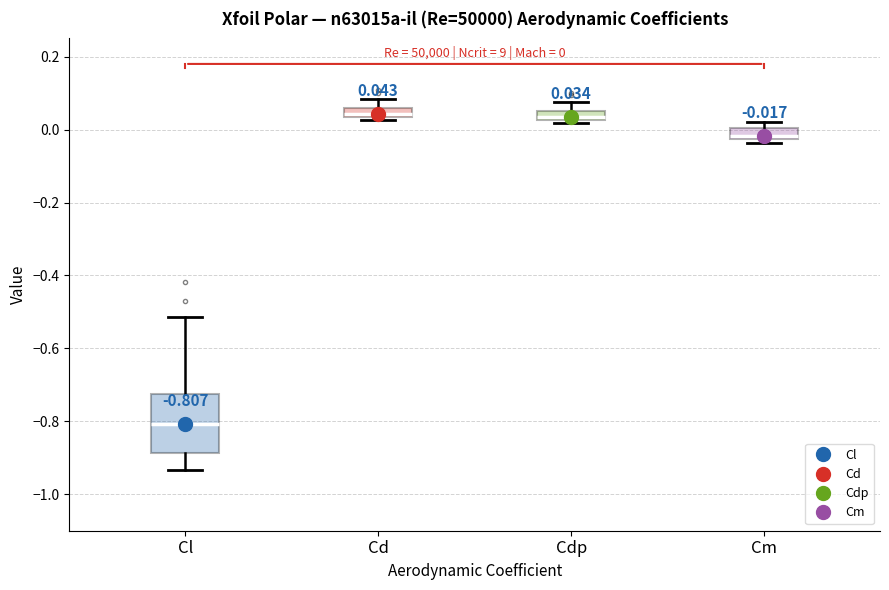

Which box has the lowest median line?

Cl